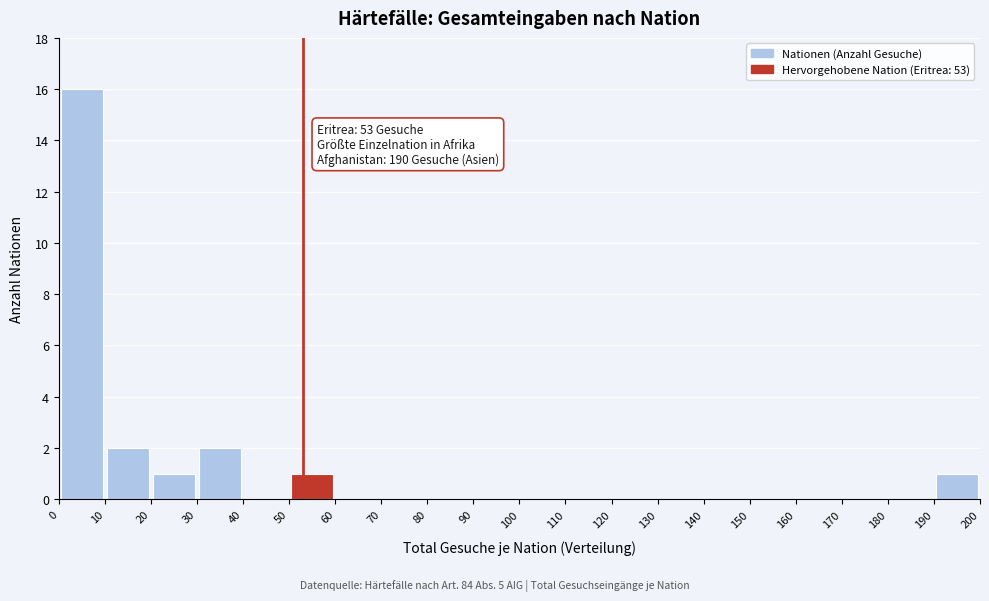

Which range on the x-axis has the tallest bar?

0 to 10